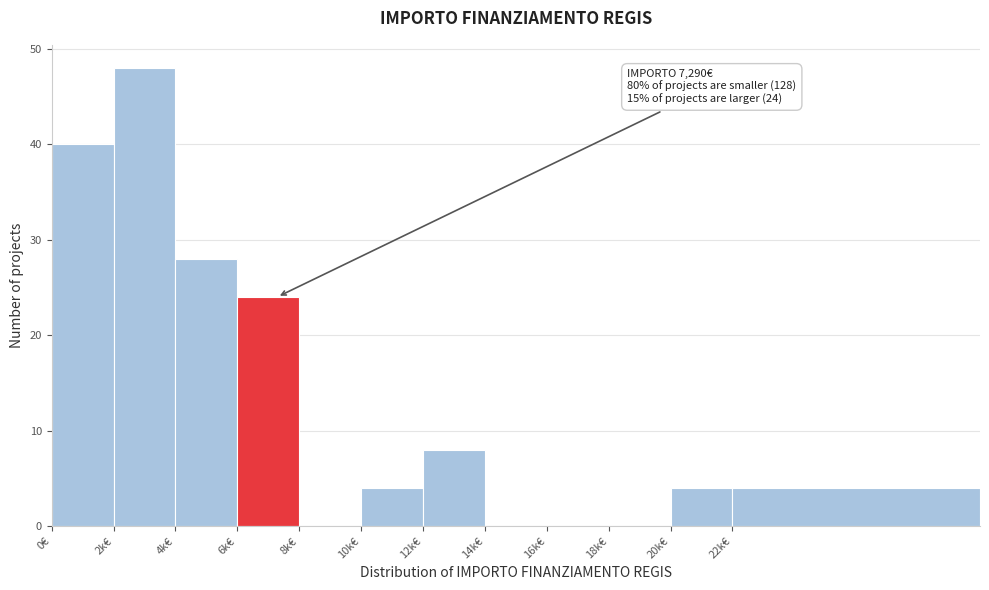

Reading left to right, list all the values displayed in this chart.

0€=40	2k€=48	4k€=28	6k€=24	8k€=0	10k€=4	12k€=8	14k€=0	16k€=0	18k€=0	20k€=4	22k€=4